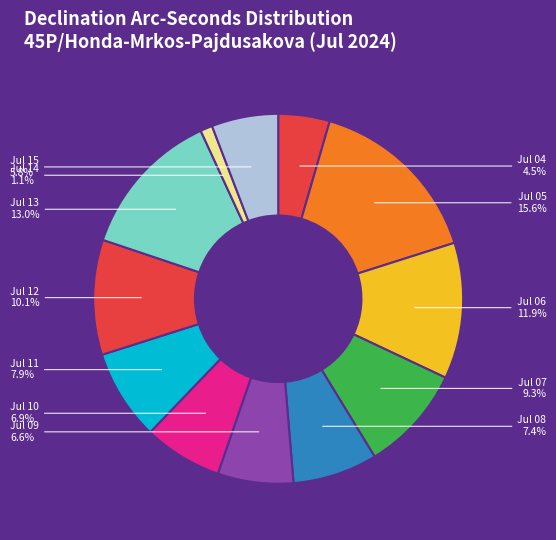

How many segments does this pie chart have?

12